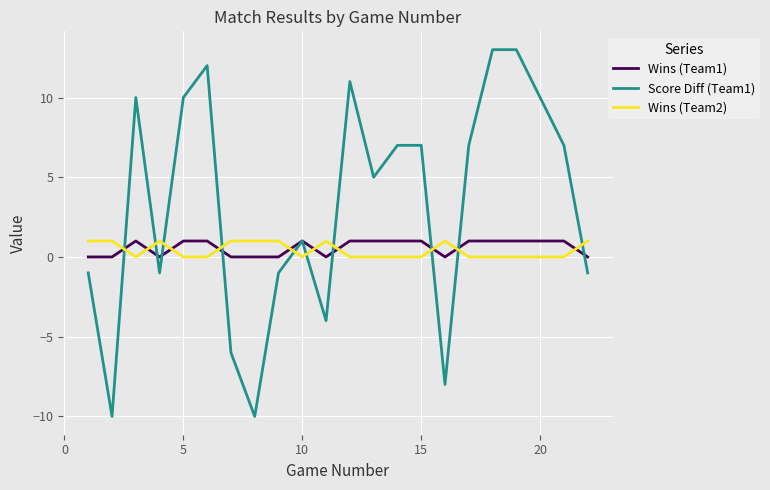

After their last crossing, which series has the higher values: Wins (Team2) or Wins (Team1)?

Wins (Team2)